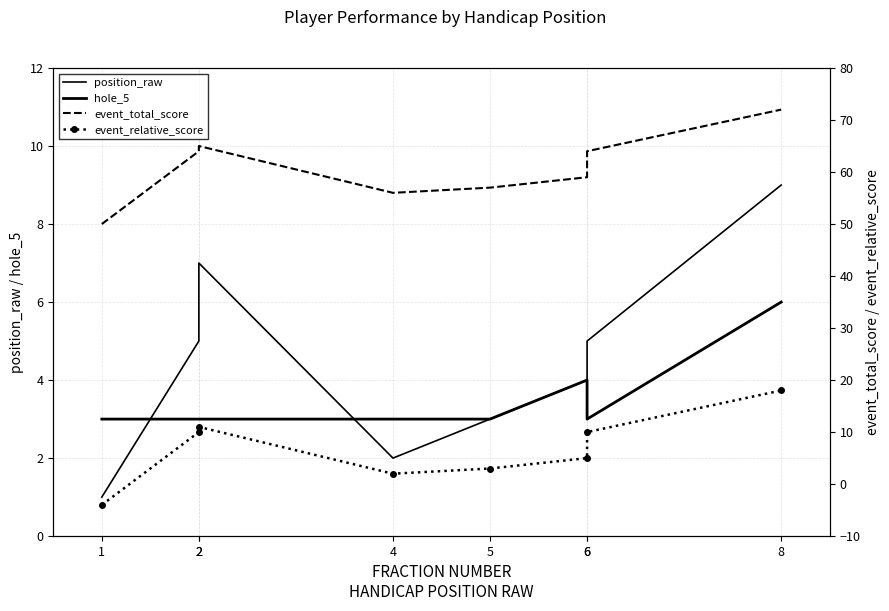

How many values in the event_relative_score series are below 10?

4